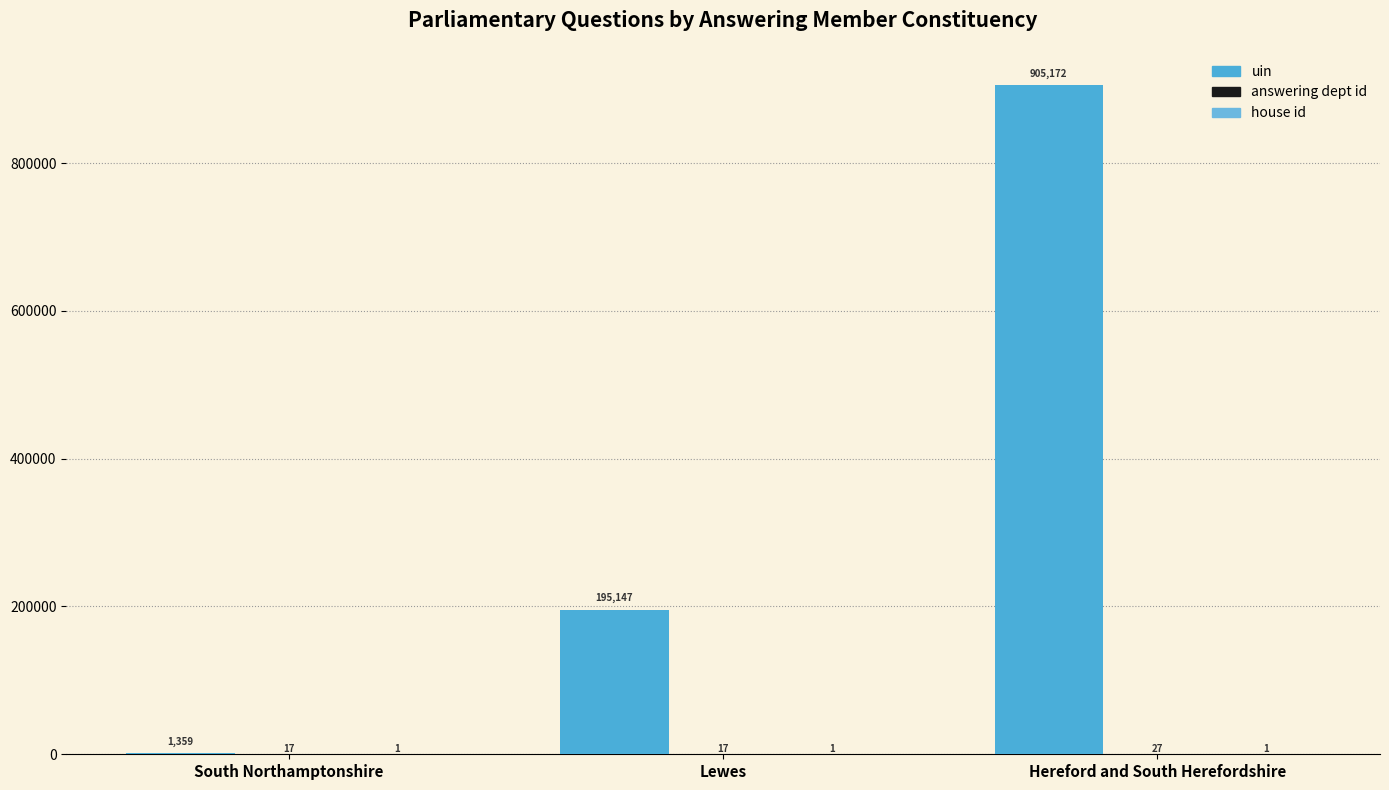

Between South Northamptonshire and Lewes, which series saw the biggest shift?

uin